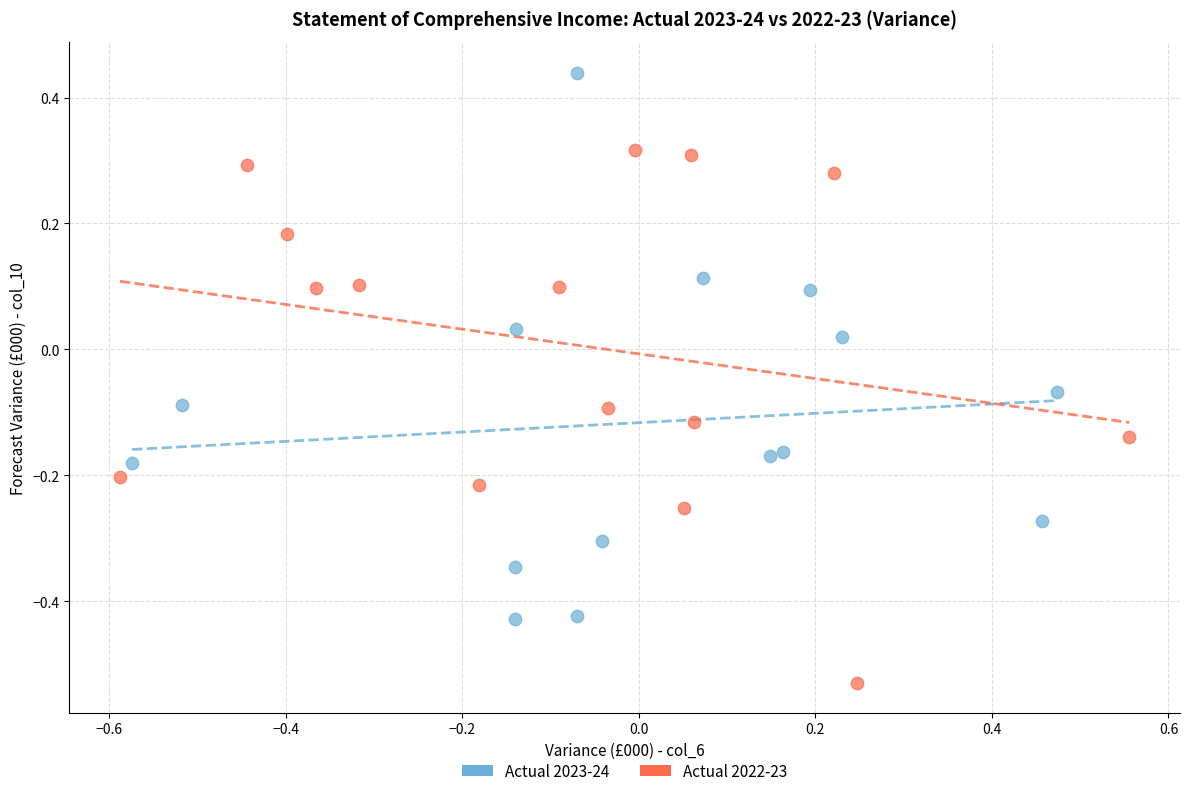

Which series reaches the minimum Y coordinate?

Actual 2022-23